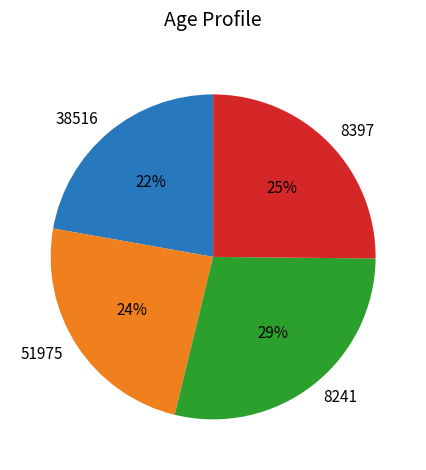

Approximately how many times larger is the value at 38516 compared to 51975?

0.9